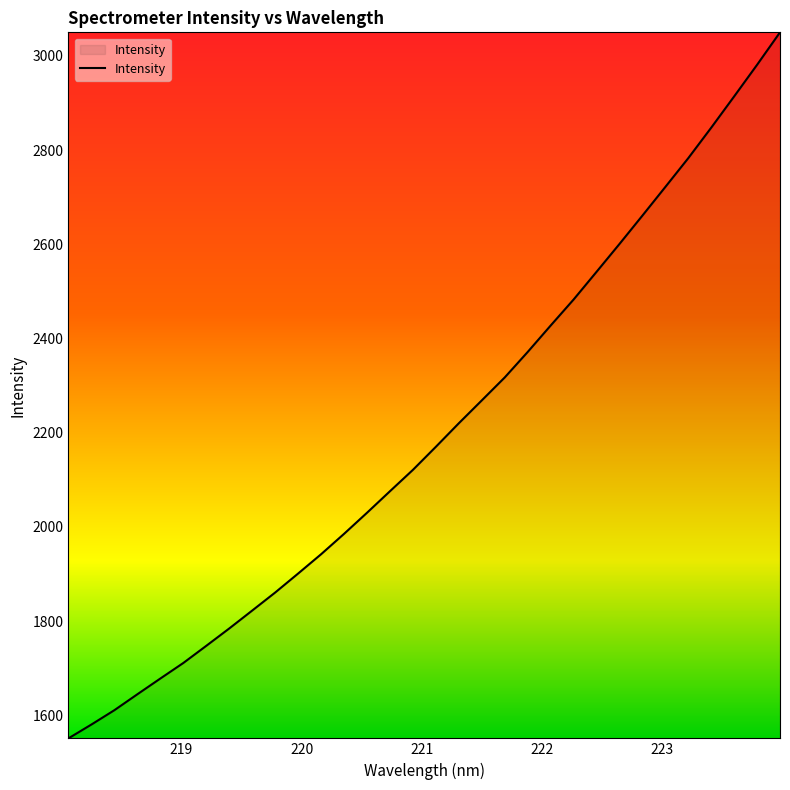

What is the maximum value shown in the chart?

3050.0